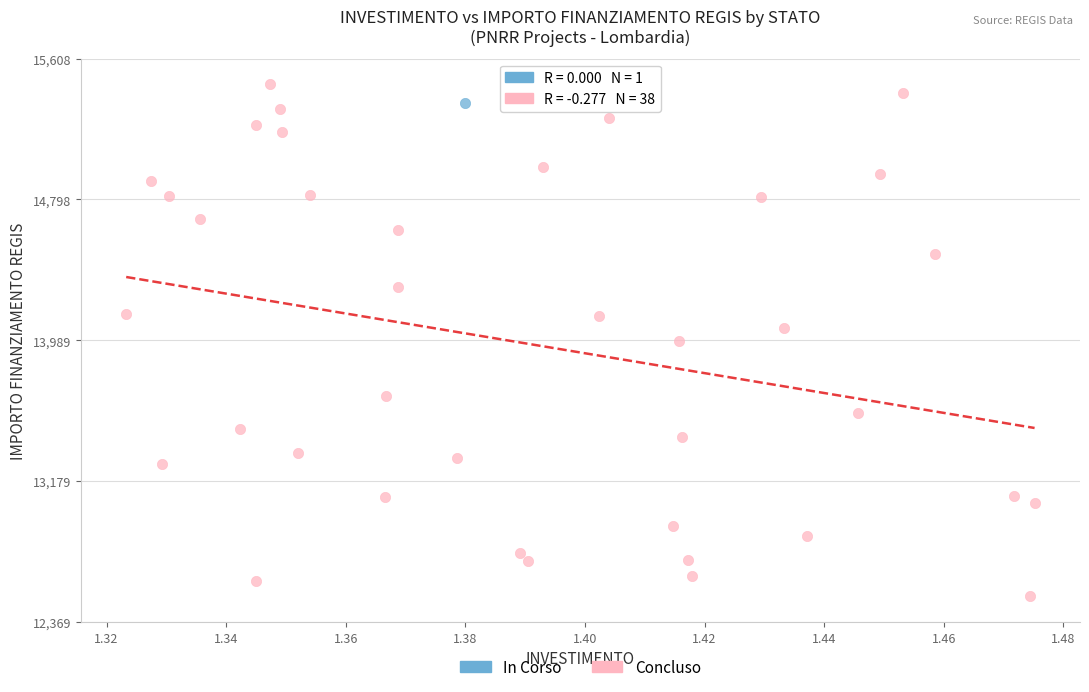

What are all the series names shown in the legend?

In Corso, Concluso